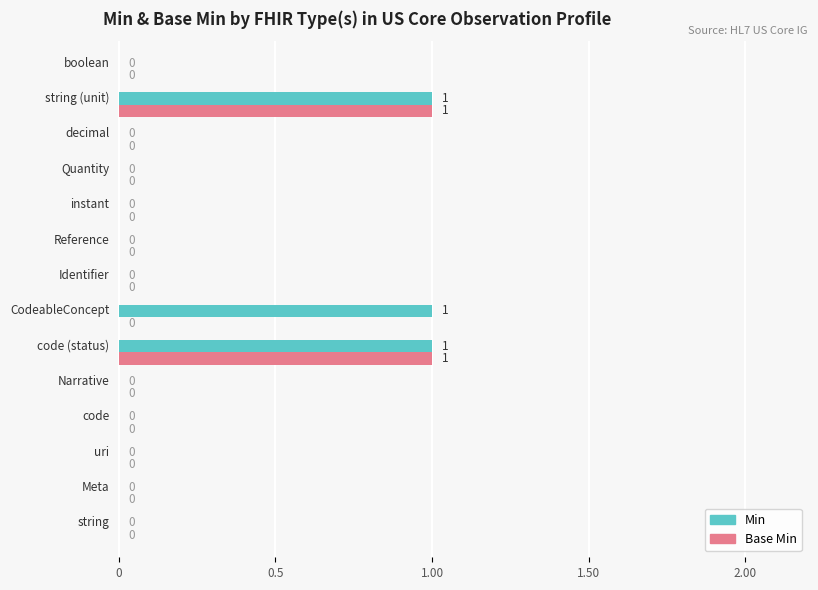

Which series has the largest total across all categories?

Min